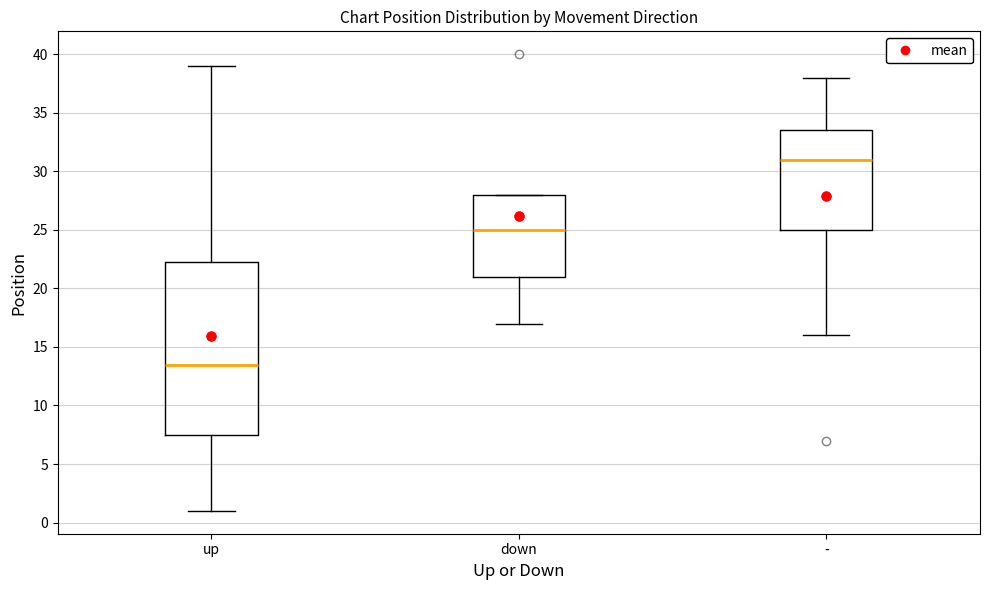

Which box has the lowest median line?

up